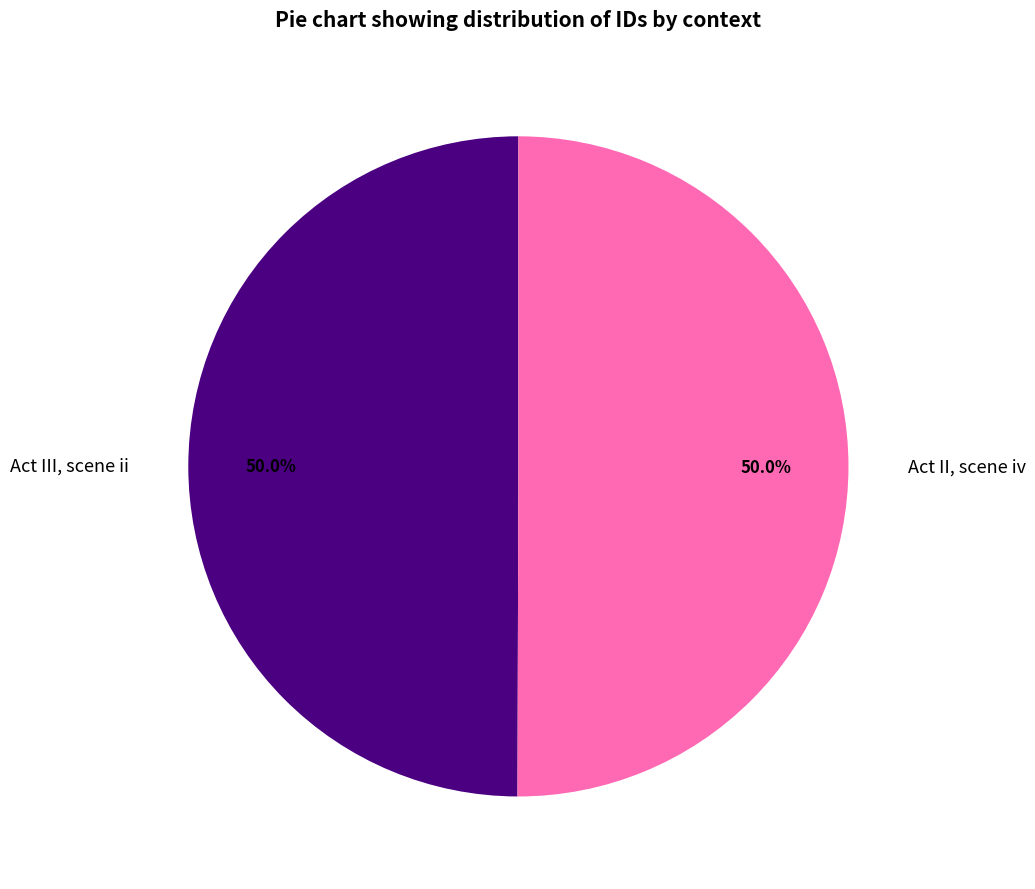

What percentage do Act III, scene ii and Act II, scene iv together represent?

100.0%